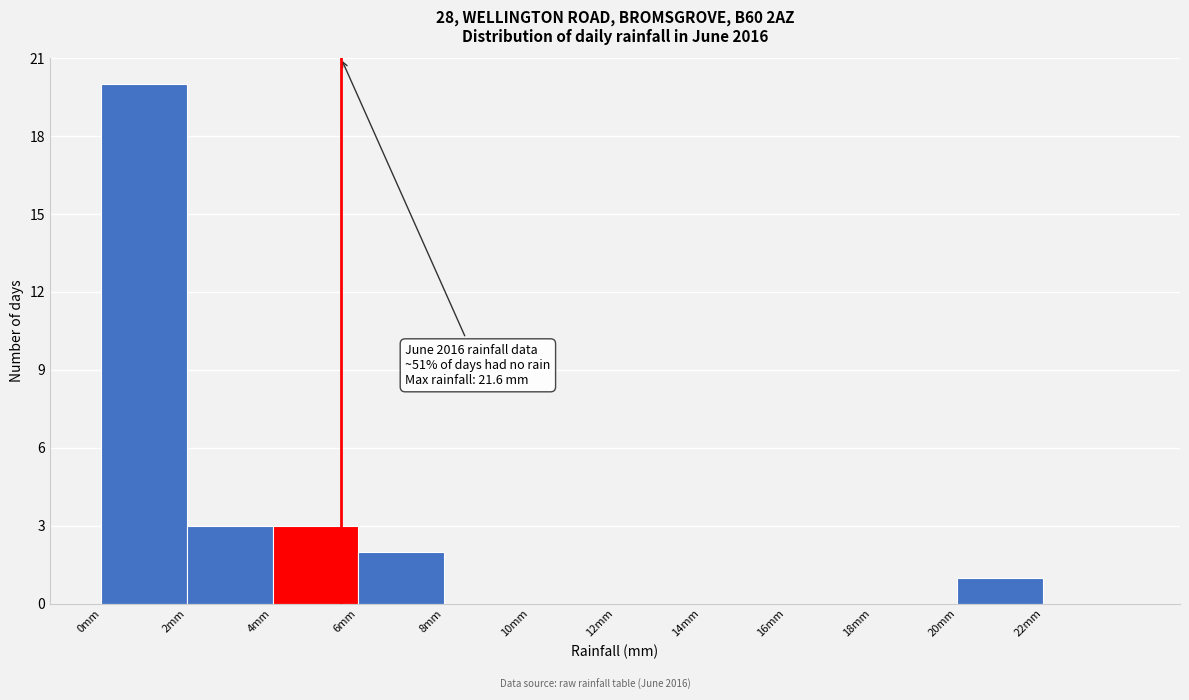

Which range on the x-axis has the tallest bar?

0 to 2